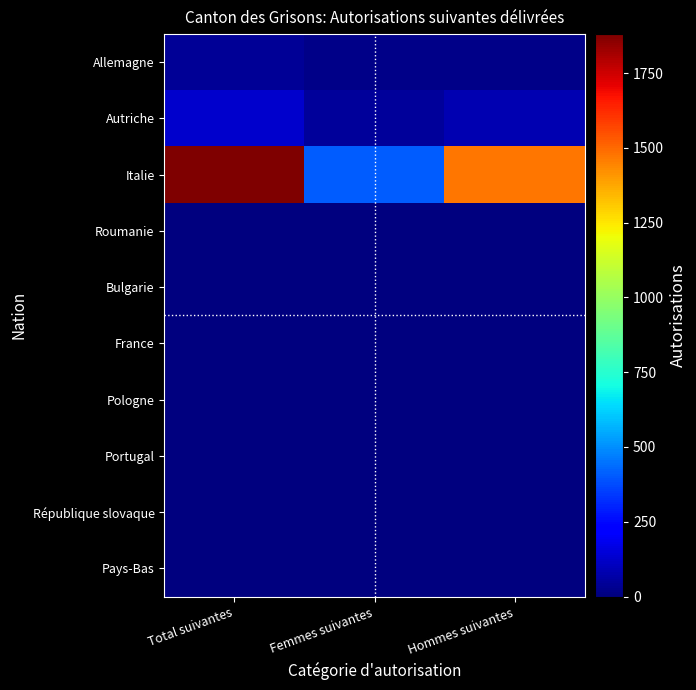

Reading left to right, extract all data points from this chart.

Allemagne: Total suivantes=37	Femmes suivantes=17	Hommes suivantes=20
Autriche: Total suivantes=128	Femmes suivantes=45	Hommes suivantes=83
Italie: Total suivantes=1880	Femmes suivantes=406	Hommes suivantes=1474
Roumanie: Total suivantes=3	Femmes suivantes=1	Hommes suivantes=2
Bulgarie: Total suivantes=3	Femmes suivantes=1	Hommes suivantes=2
France: Total suivantes=5	Femmes suivantes=2	Hommes suivantes=3
Pologne: Total suivantes=1	Femmes suivantes=0	Hommes suivantes=1
Portugal: Total suivantes=3	Femmes suivantes=1	Hommes suivantes=2
République slovaque: Total suivantes=1	Femmes suivantes=1	Hommes suivantes=0
Pays-Bas: Total suivantes=1	Femmes suivantes=0	Hommes suivantes=1